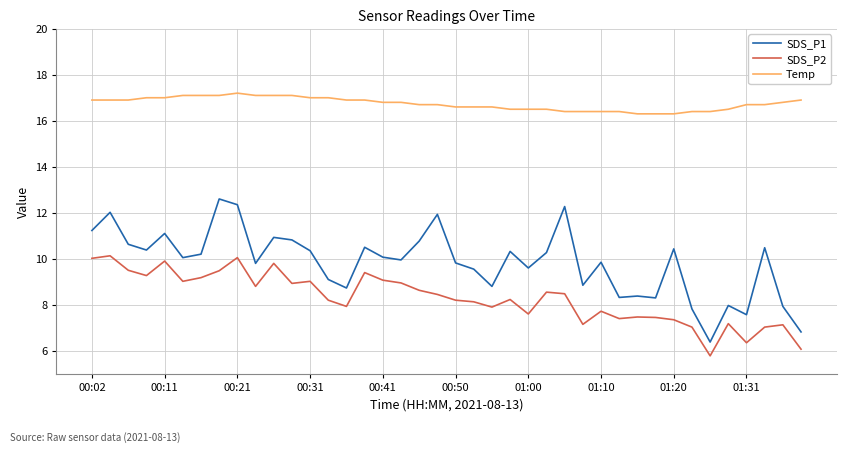

List the series in order of their overall mean, lowest first.

SDS_P2, SDS_P1, Temp